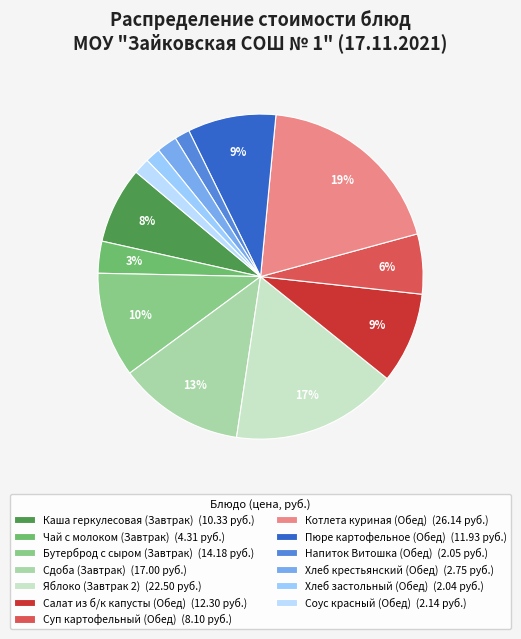

The Напиток Витошка (Обед) slice represents 2% of the pie. True or false?

True